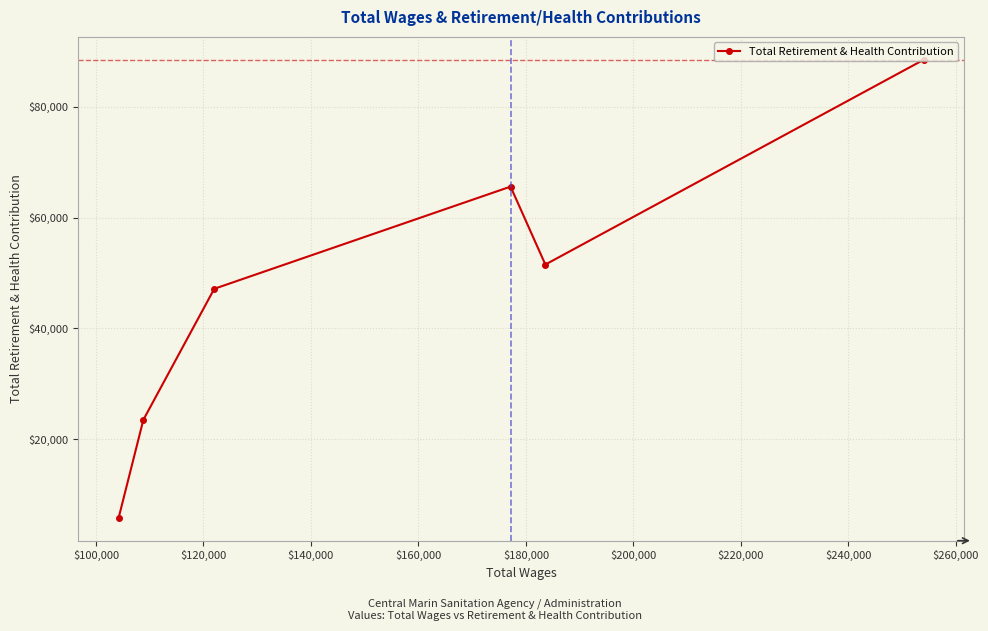

What is the minimum value shown in the chart?

5828